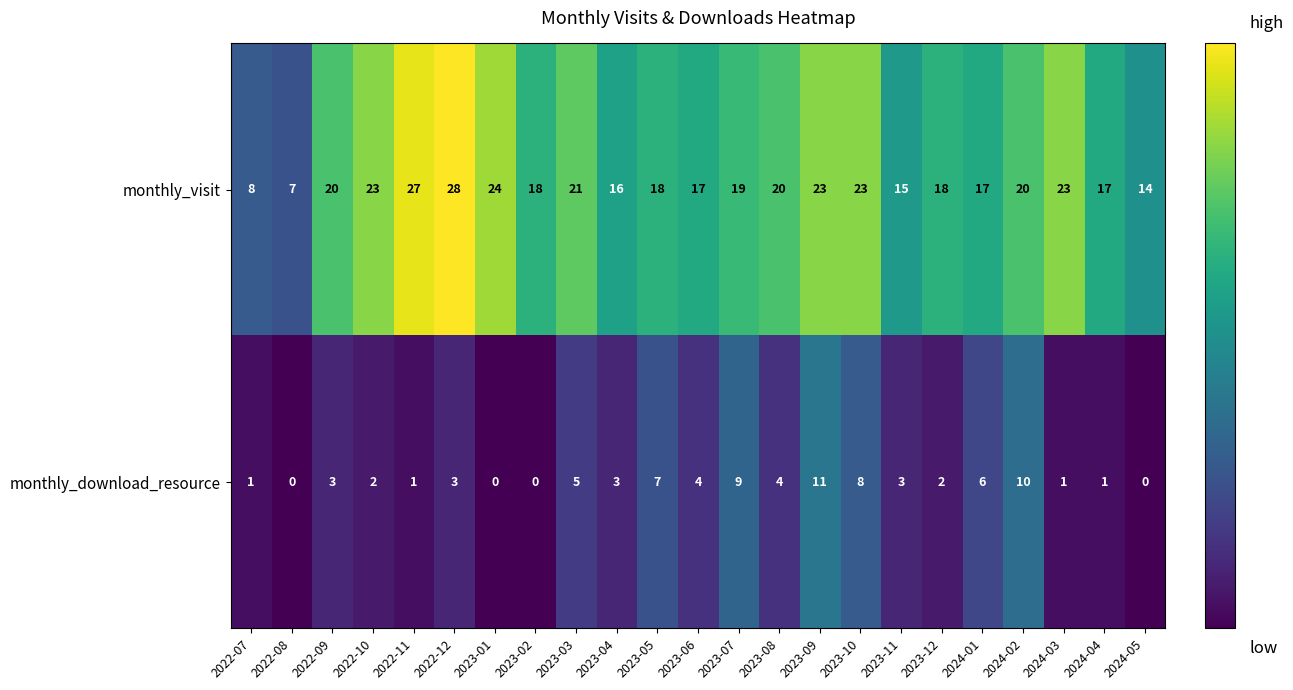

Which category has the highest value in the monthly_visit series?

2022-12